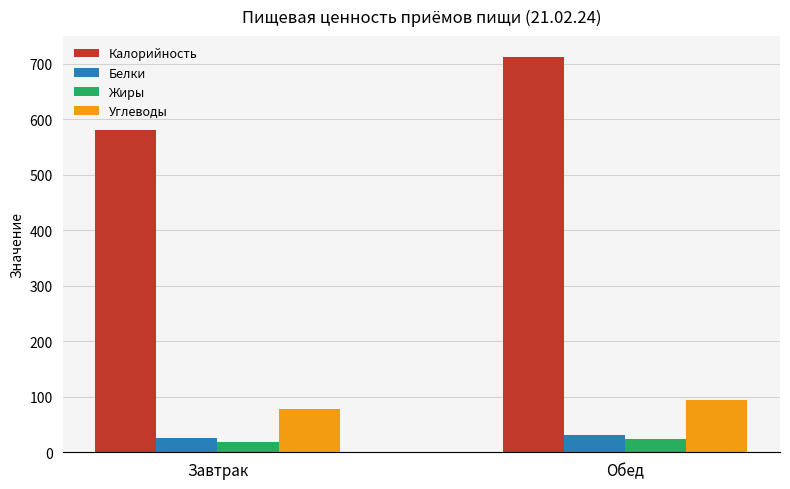

Reading left to right, list all the values displayed in this chart.

Калорийность: 580.0	713.2
Белки: 25.5	31.7
Жиры: 19.1	24.0
Углеводы: 77.1	94.3